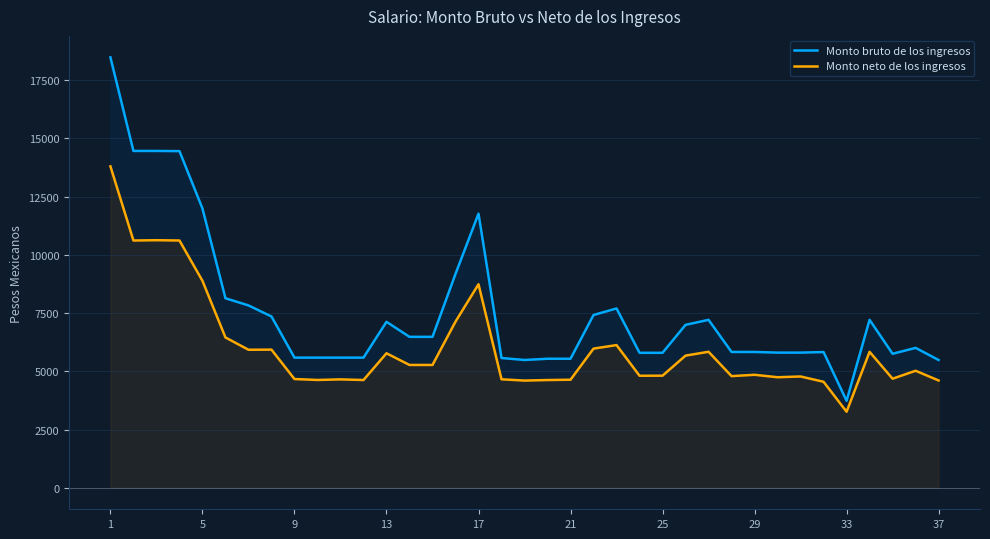

Rank the series at 5 from highest to lowest value.

Monto bruto de los ingresos, Monto neto de los ingresos